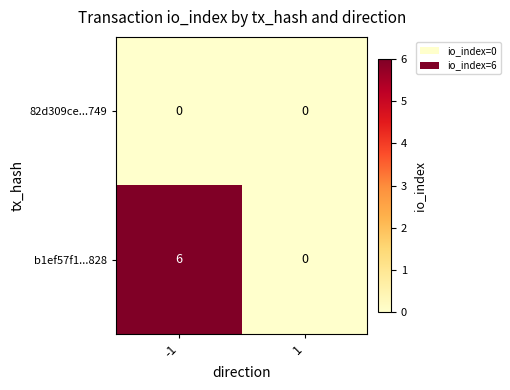

The 82d309ce...749 series shows 0 at 1. True or false?

True